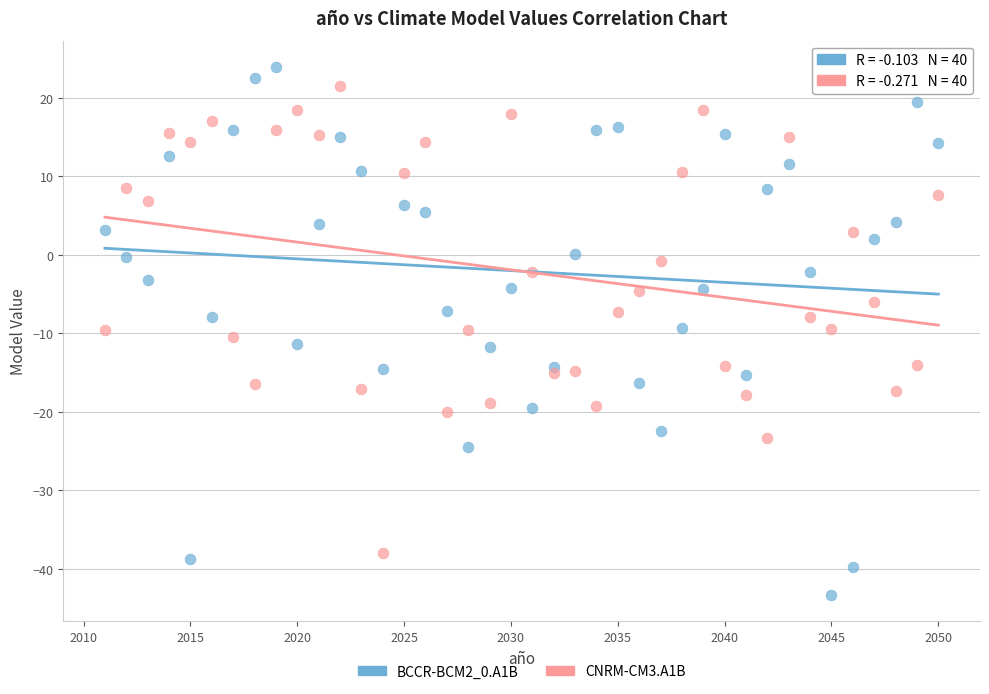

What is the X range (max minus min) for the scatter plot?

39.0